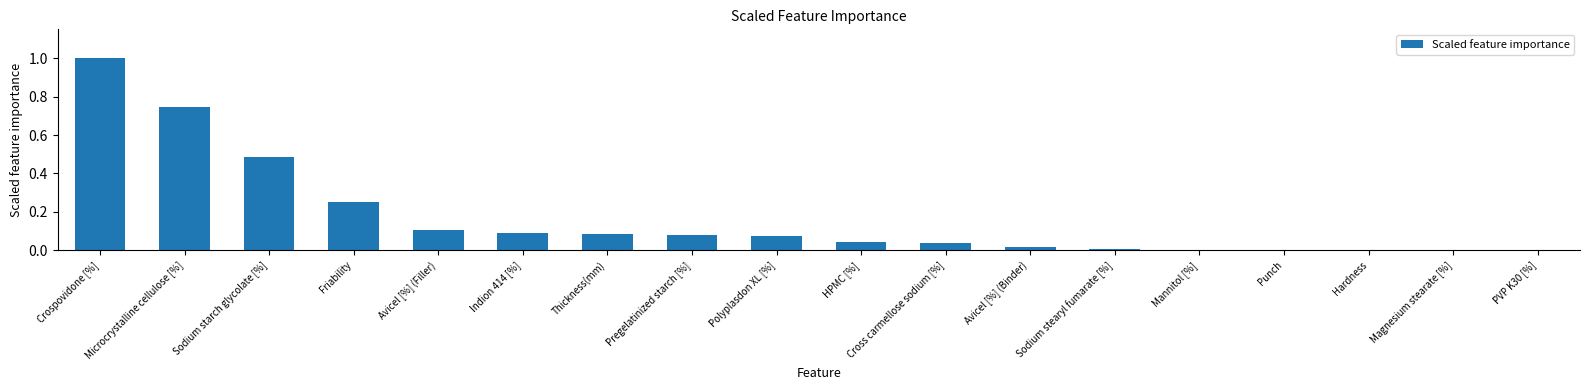

What is the sum of the values at Polyplasdon XL [%] and Microcrystalline cellulose [%]?

0.8